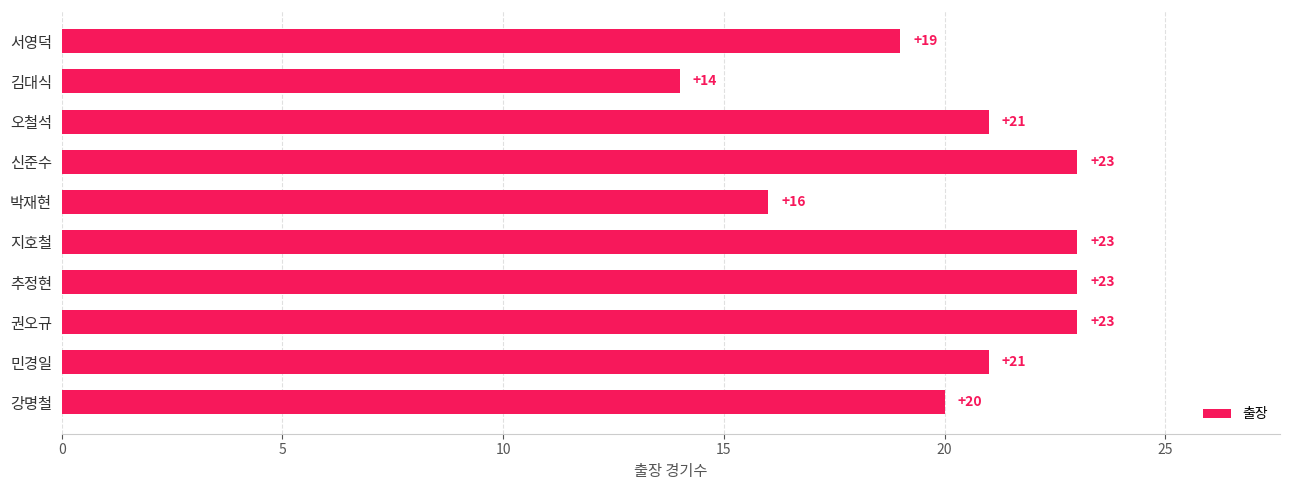

Approximately how many times larger is the value at 신준수 compared to 서영덕?

1.2